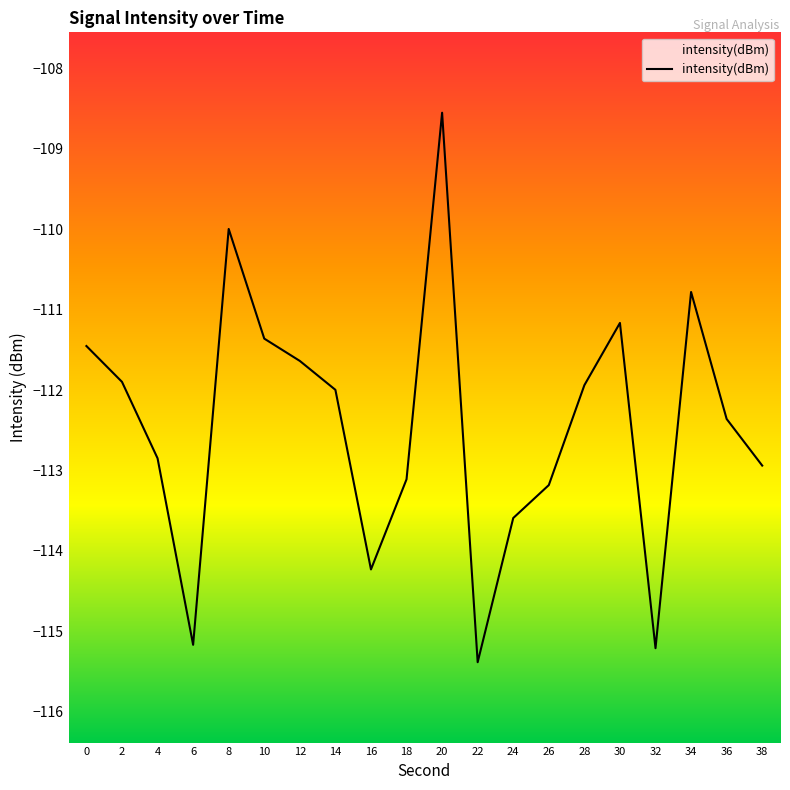

Rank the categories by value from highest to lowest.

20, 8, 34, 30, 10, 0, 12, 2, 28, 14, 36, 4, 38, 18, 26, 24, 16, 6, 32, 22